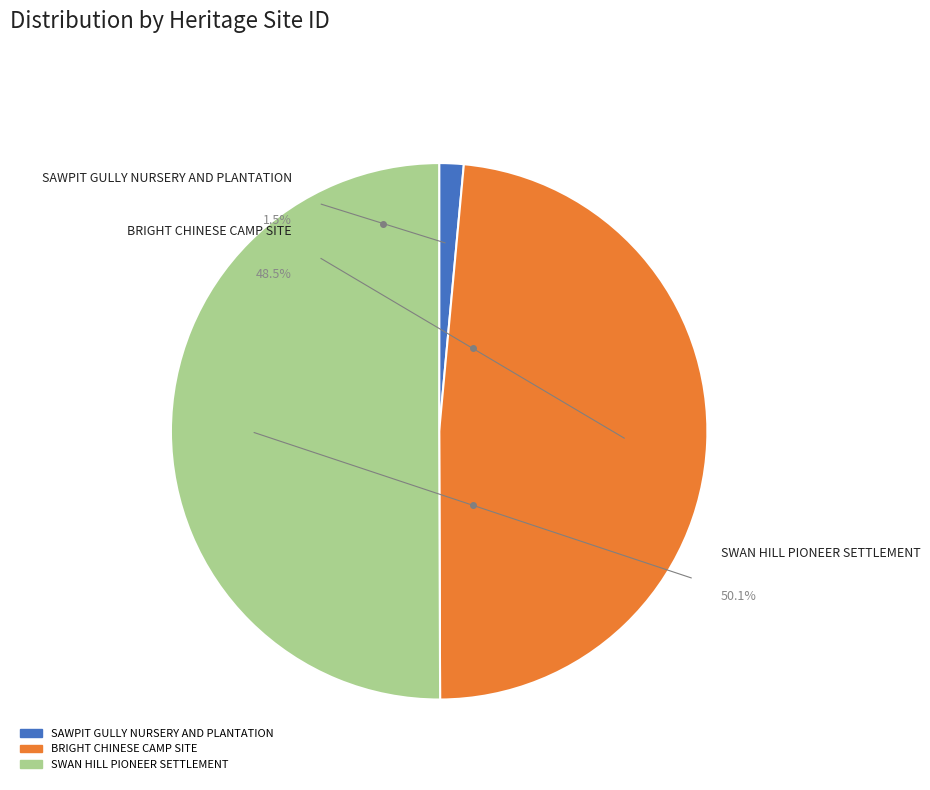

Combined, what portion of the pie is BRIGHT CHINESE CAMP SITE and SAWPIT GULLY NURSERY AND PLANTATION?

49.9%